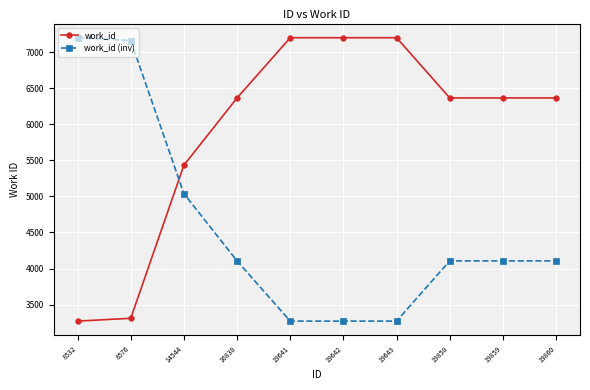

What is the sum of all work_id (inv) values?

45638